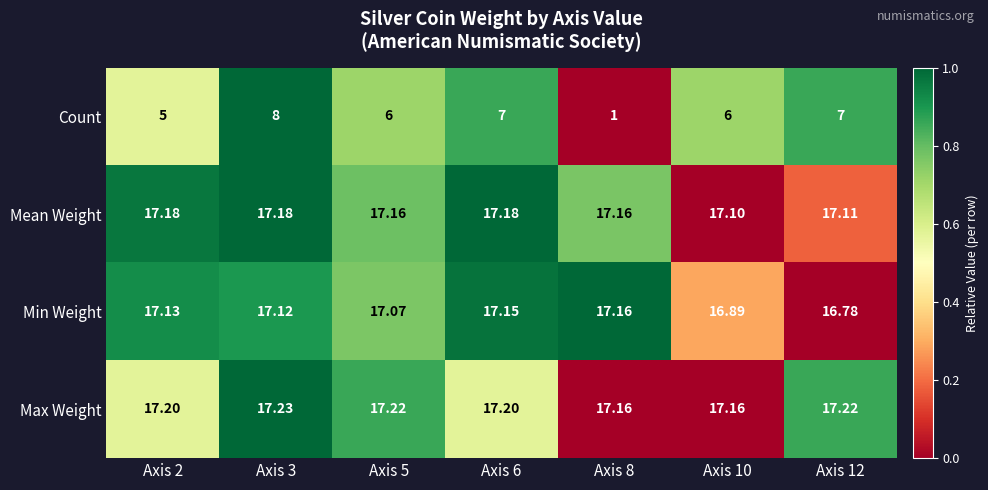

Rank the series at Axis 12 from lowest to highest value.

Count, Min Weight, Mean Weight, Max Weight